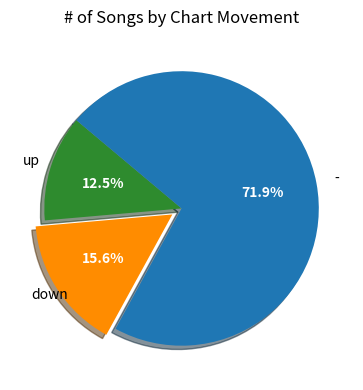

To the nearest percent, what is the average slice percentage?

33%